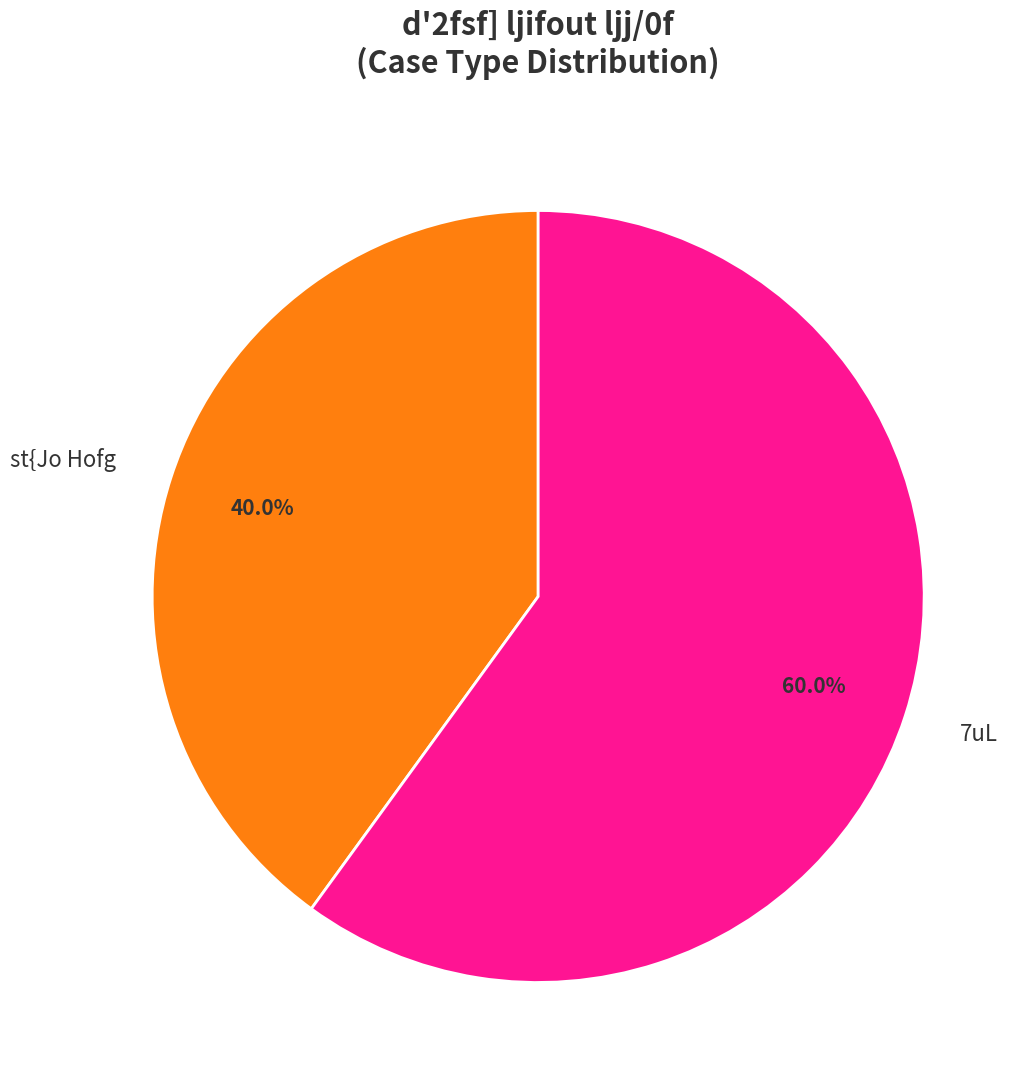

What portion of the pie excludes 7uL?

40.0%